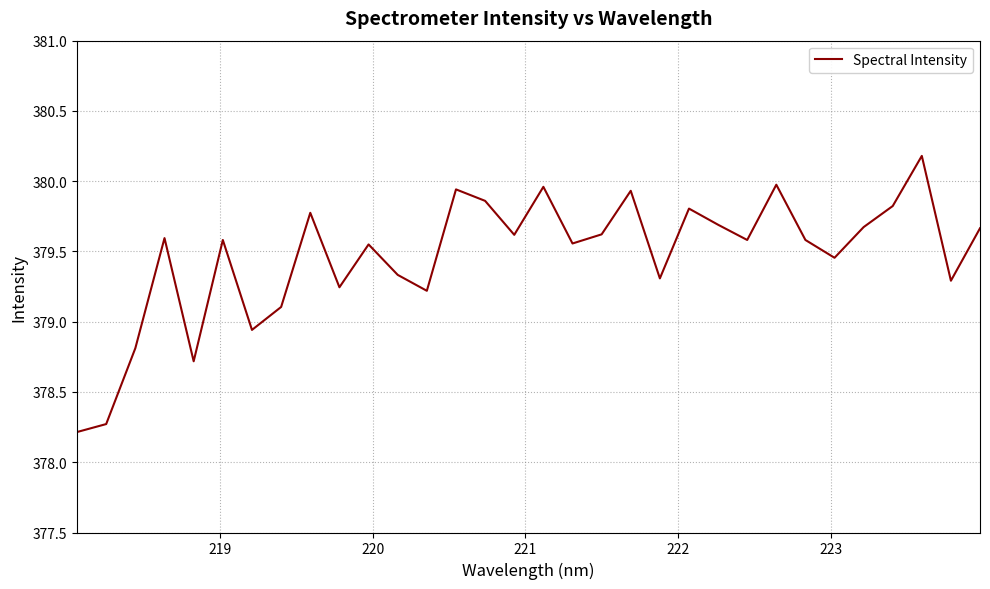

What is the greatest value displayed?

380.2